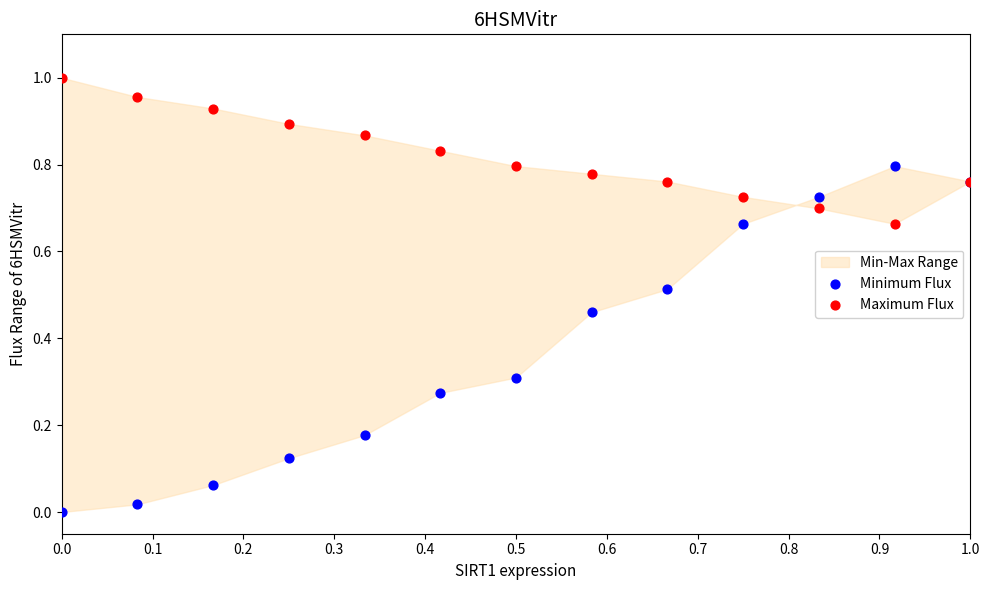

Which series reaches the maximum Y coordinate?

Maximum Flux